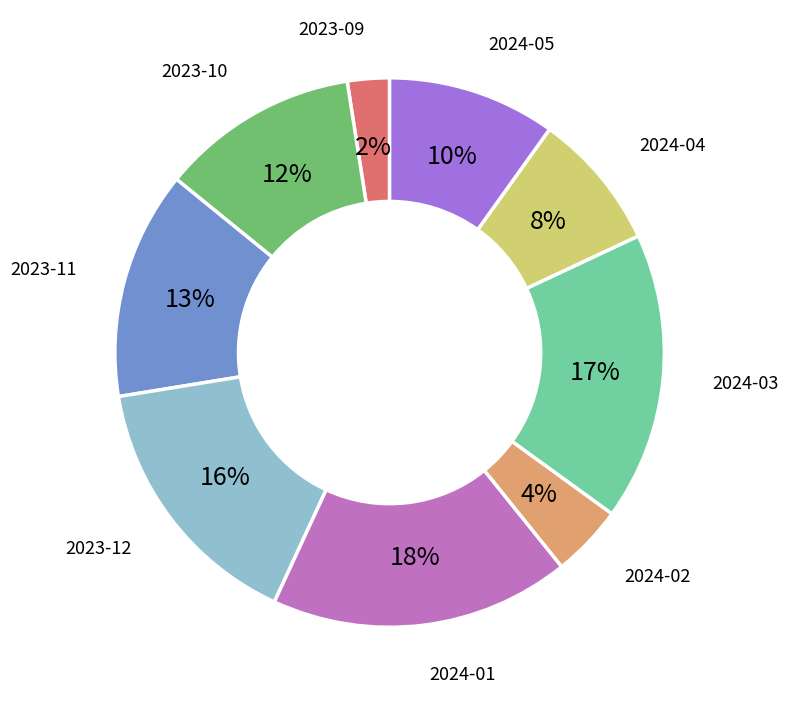

What is the ratio of the value at 2023-11 to the value at 2024-02?

3.2